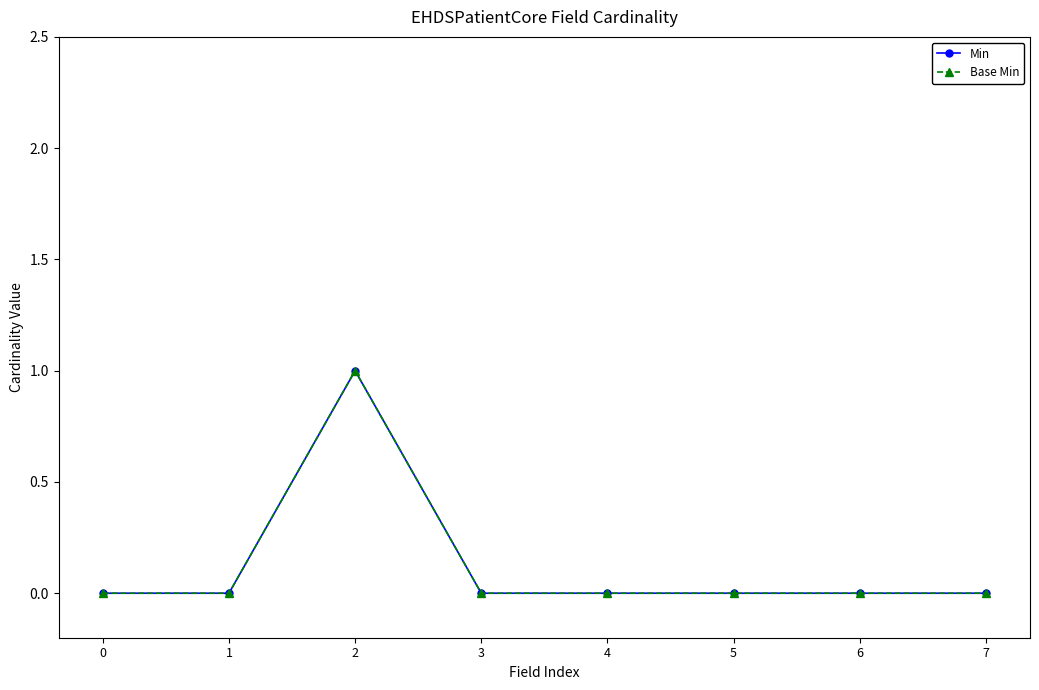

Does the chart have visible grid lines?

No